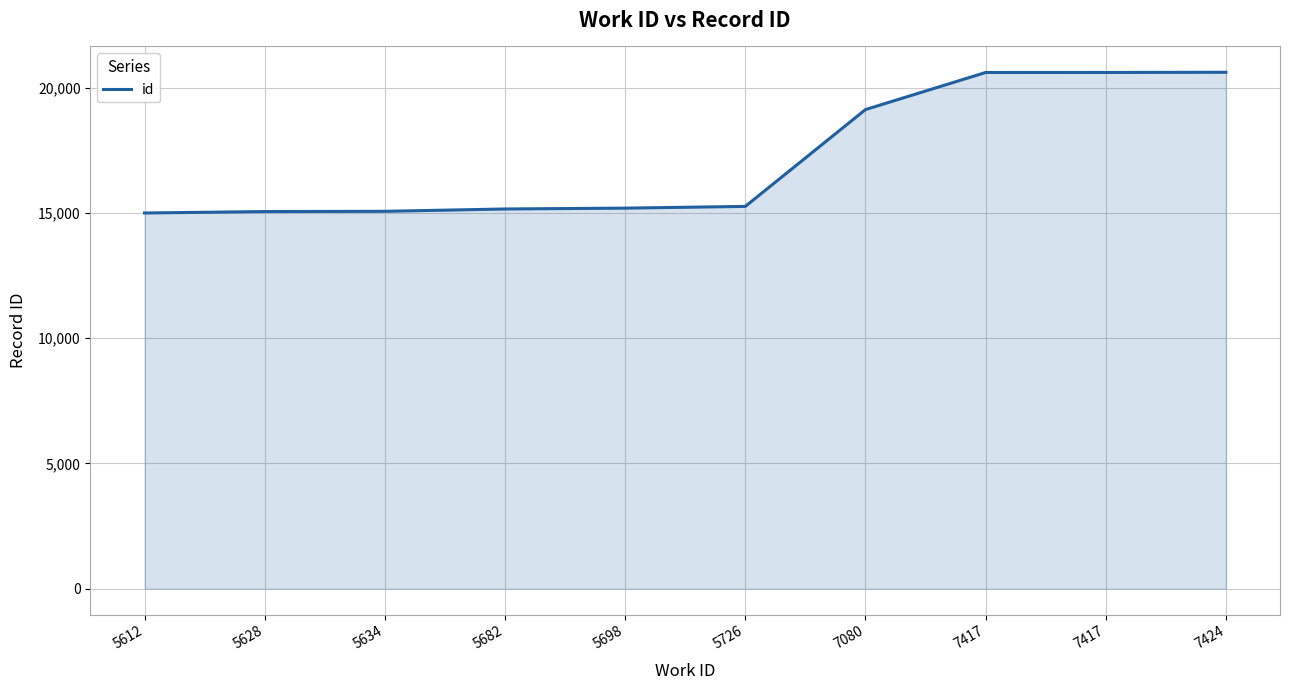

Does the chart have visible grid lines?

Yes